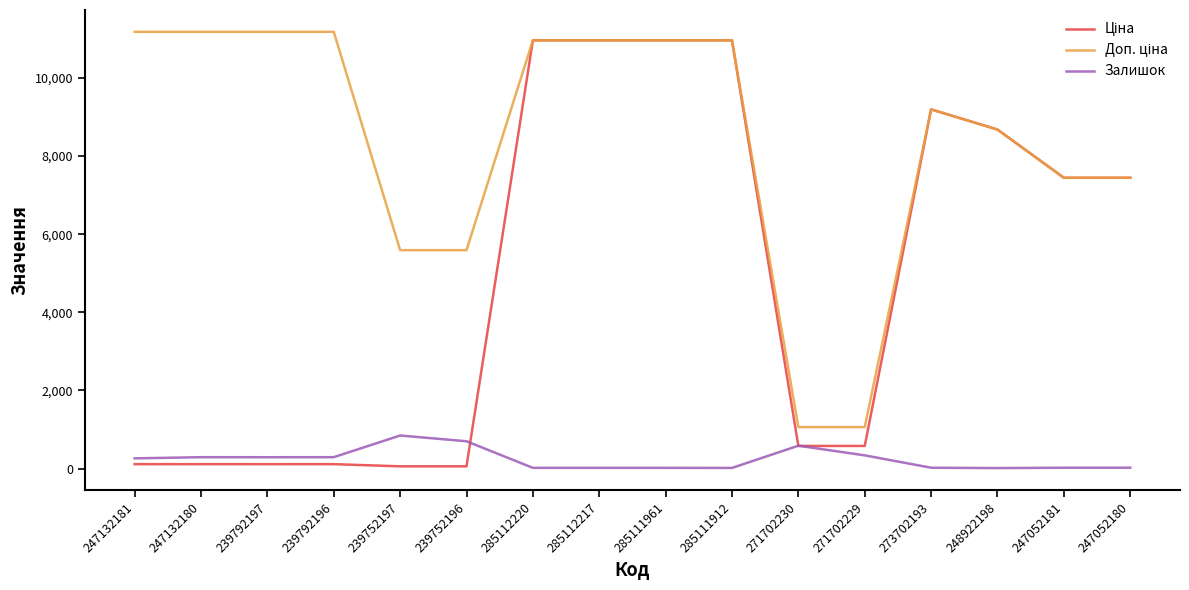

What is the difference between the highest and lowest values at 285111912?

10949.4